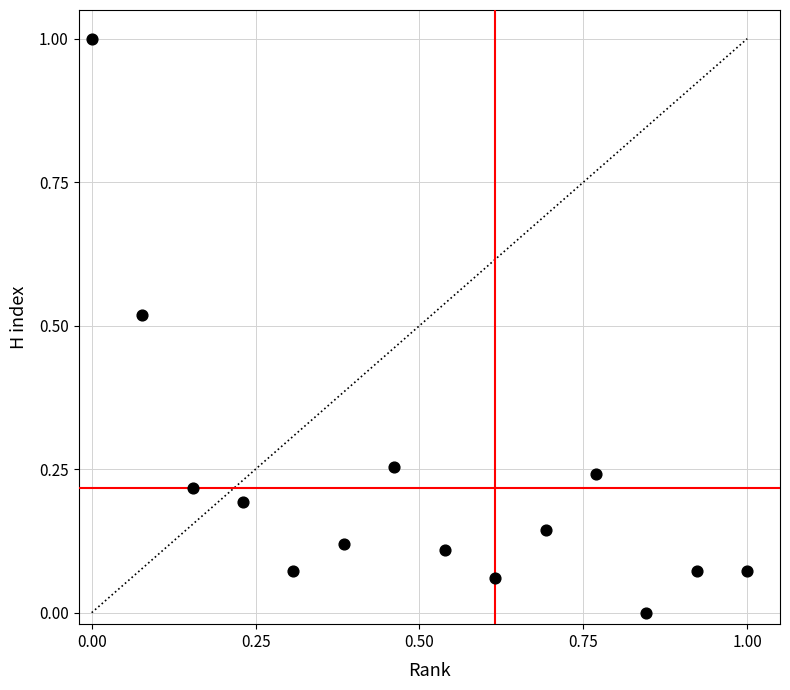

What is the range of X values (max minus min)?

1.0